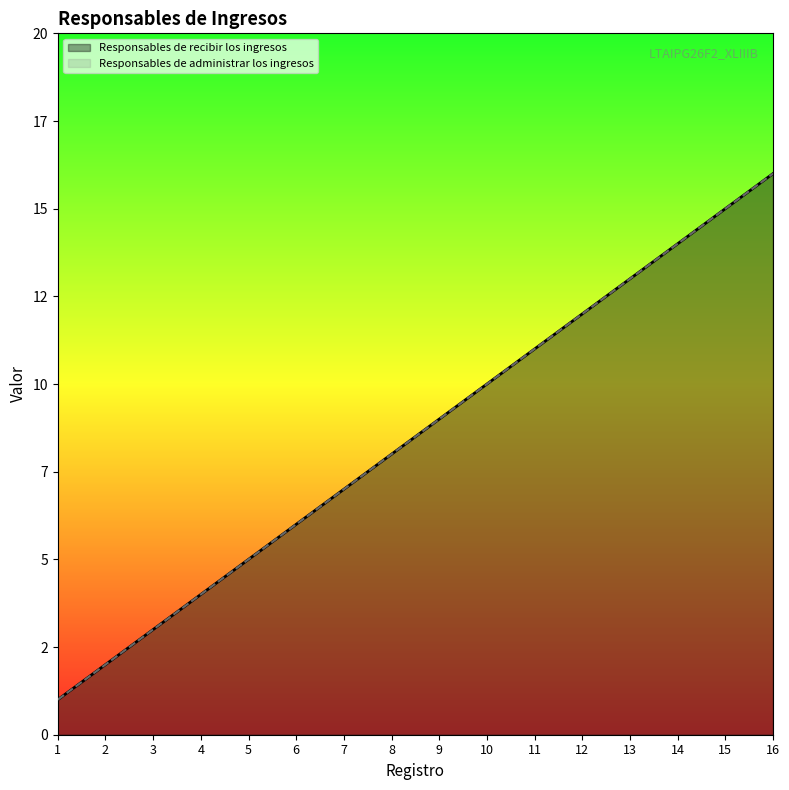

Reading right to left, list all the values displayed in this chart.

Responsables de recibir los ingresos: 16=16	15=15	14=14	13=13	12=12	11=11	10=10	9=9	8=8	7=7	6=6	5=5	4=4	3=3	2=2	1=1
Responsables de administrar los ingresos: 16=16	15=15	14=14	13=13	12=12	11=11	10=10	9=9	8=8	7=7	6=6	5=5	4=4	3=3	2=2	1=1